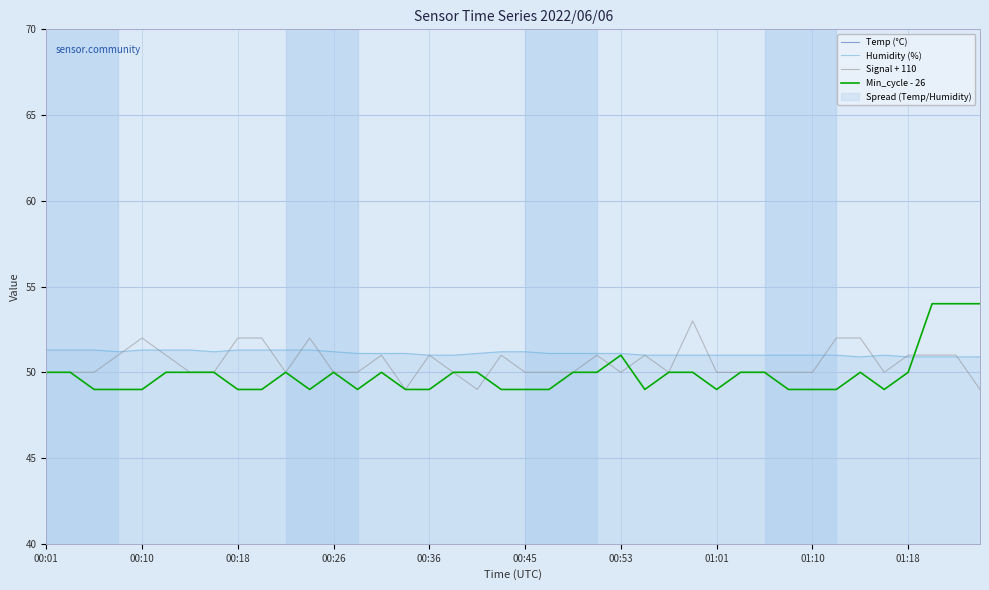

Which series has the largest range (max minus min)?

Min_cycle - 26